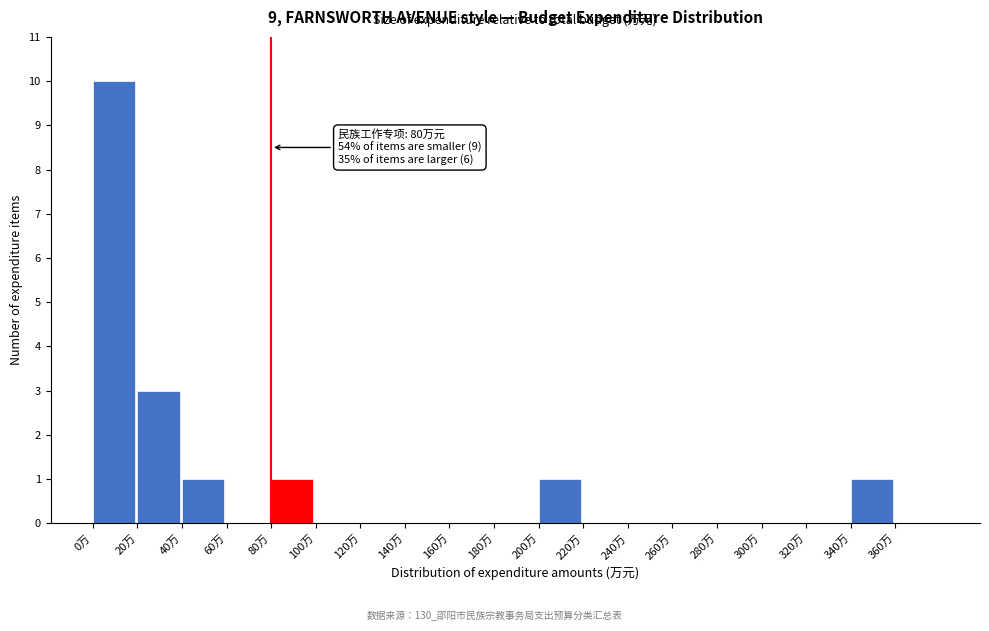

Over which range of the x-axis is the bar tallest?

0 to 20